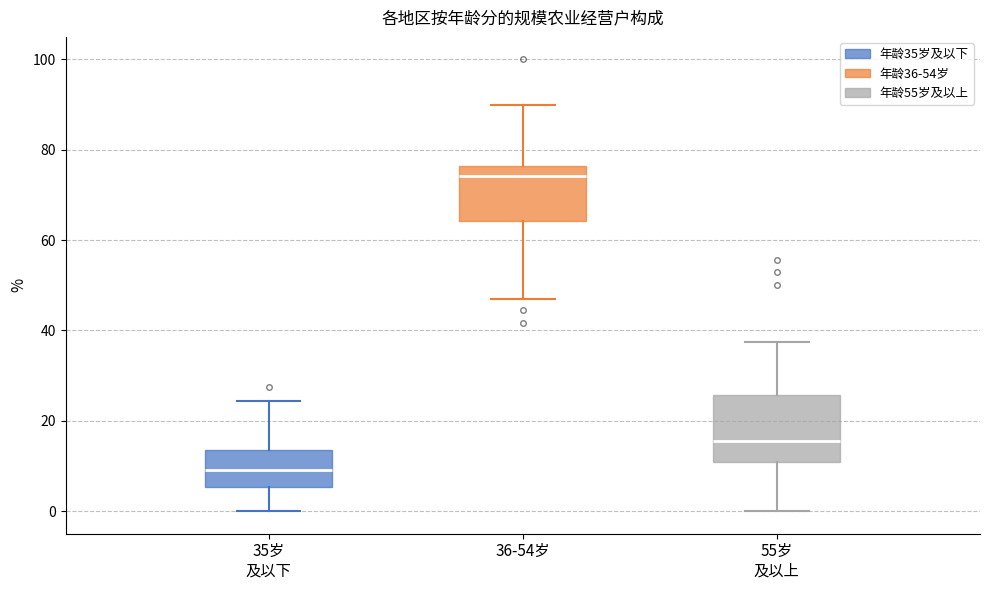

Which box's median line is the highest?

36-54岁